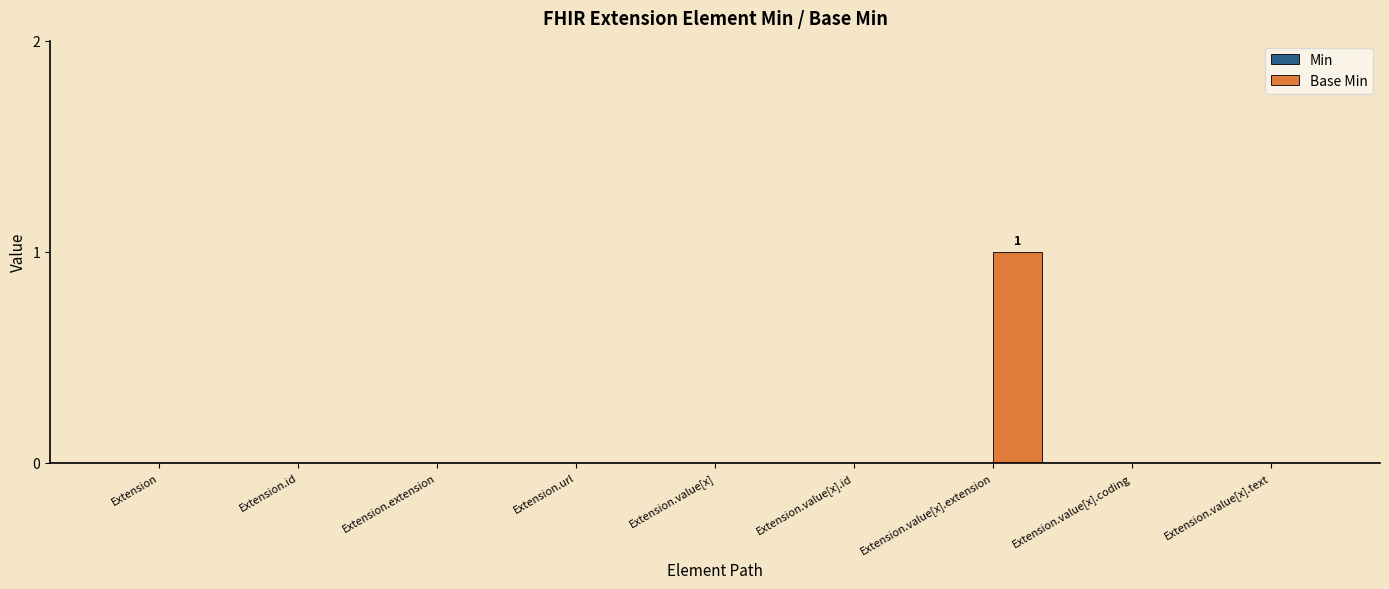

The value at Extension.value[x].text is 1. True or false?

False